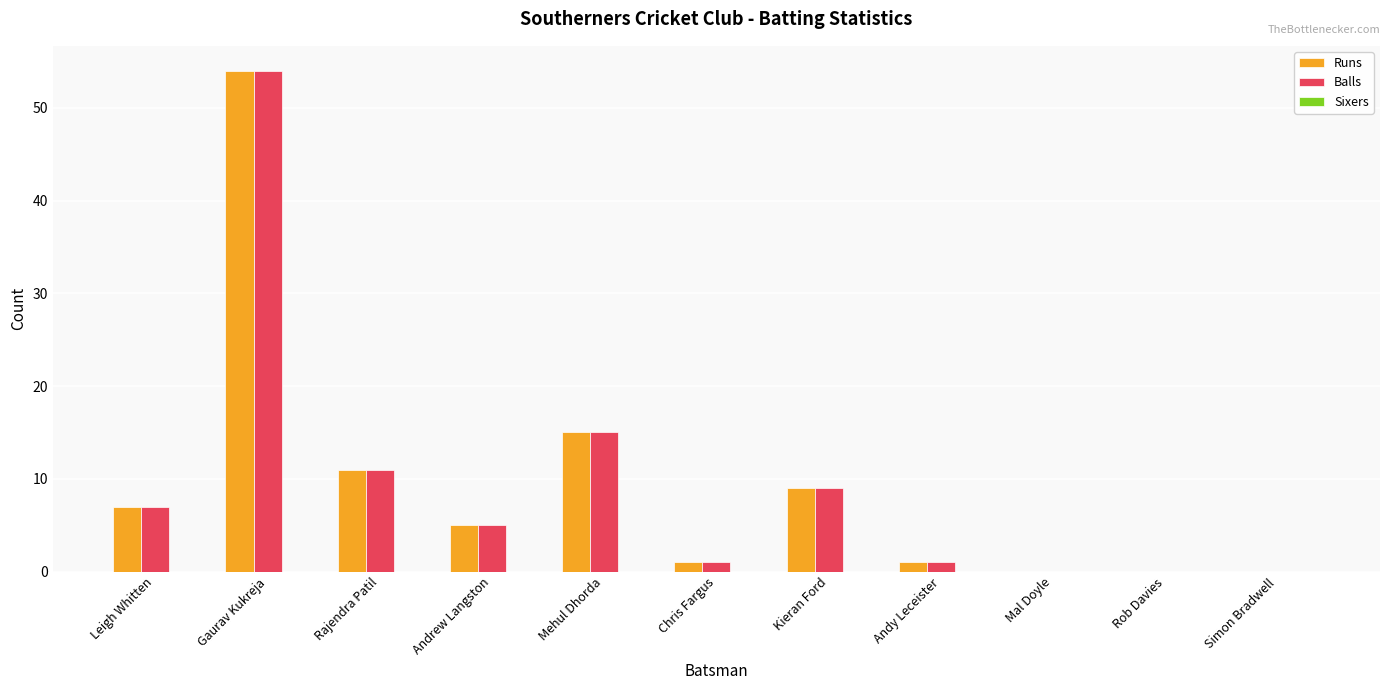

What is the total value across all series at Andrew Langston?

10